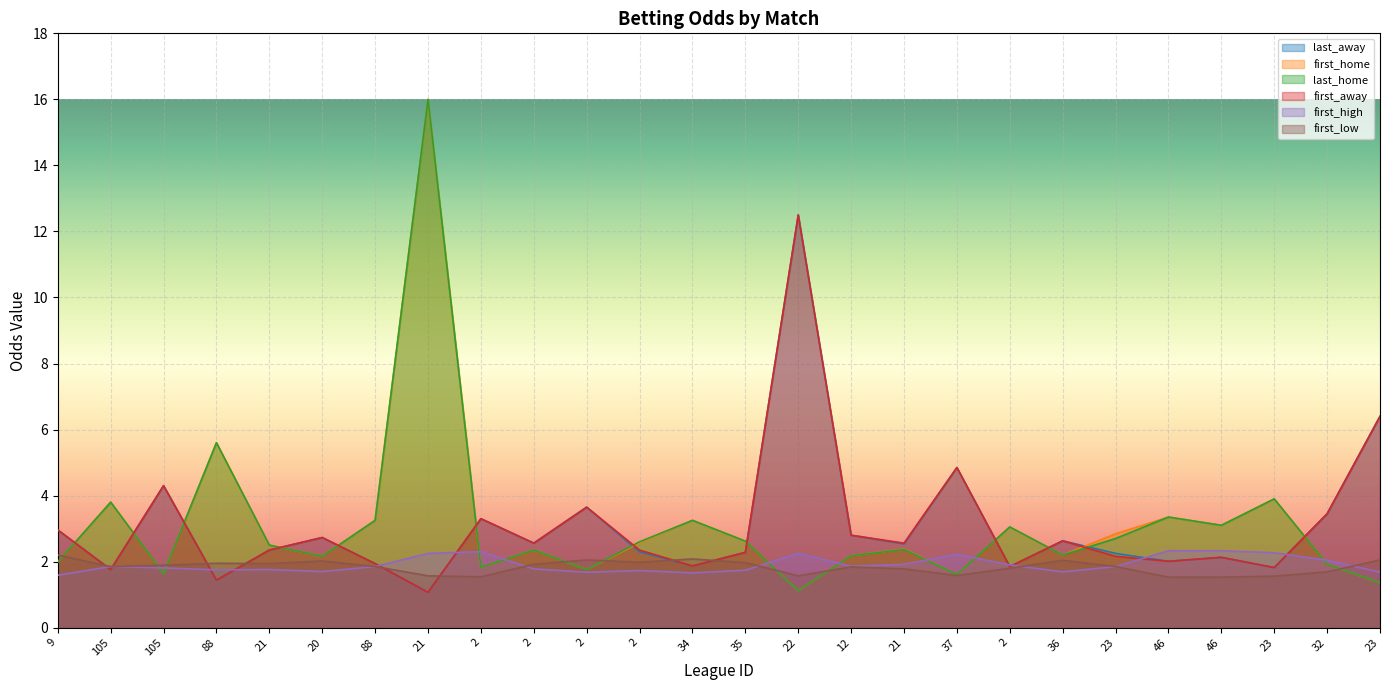

The first_home series shows 3.4 at 46. True or false?

True